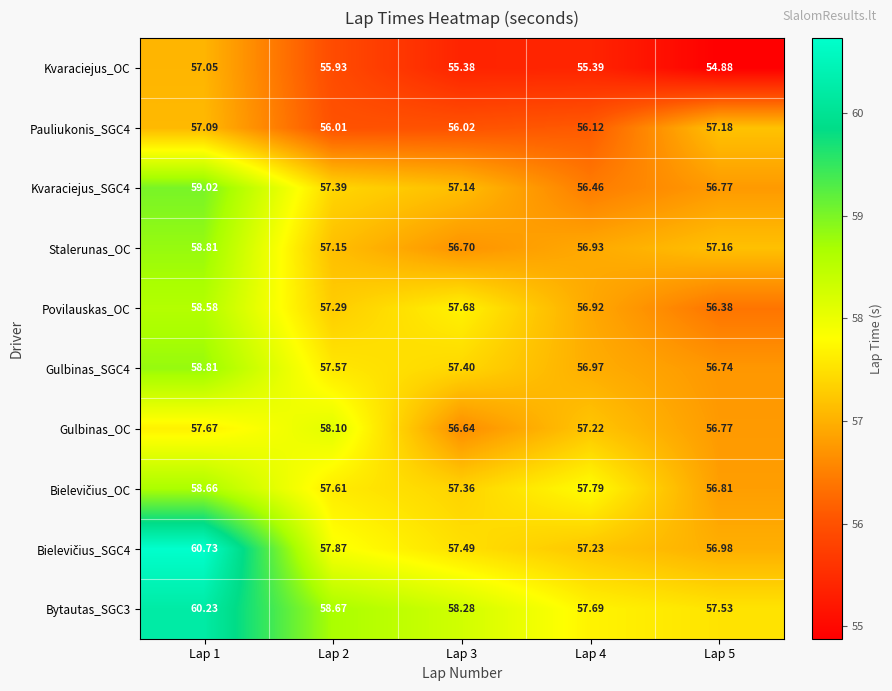

Is the value of Gulbinas_SGC4 at Lap 2 greater than the value of Bytautas_SGC3 at Lap 5?

Yes